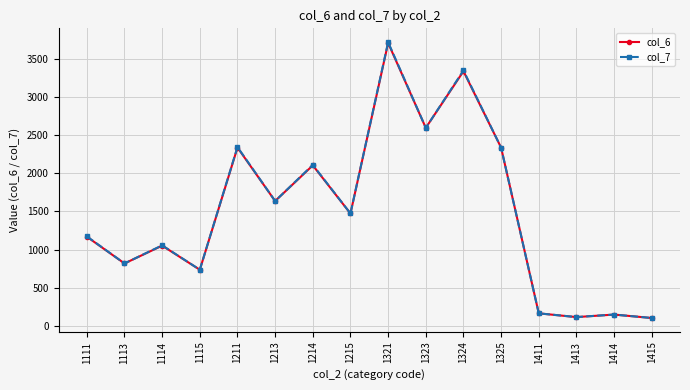

At which category does col_7 reach its first local valley?

1113